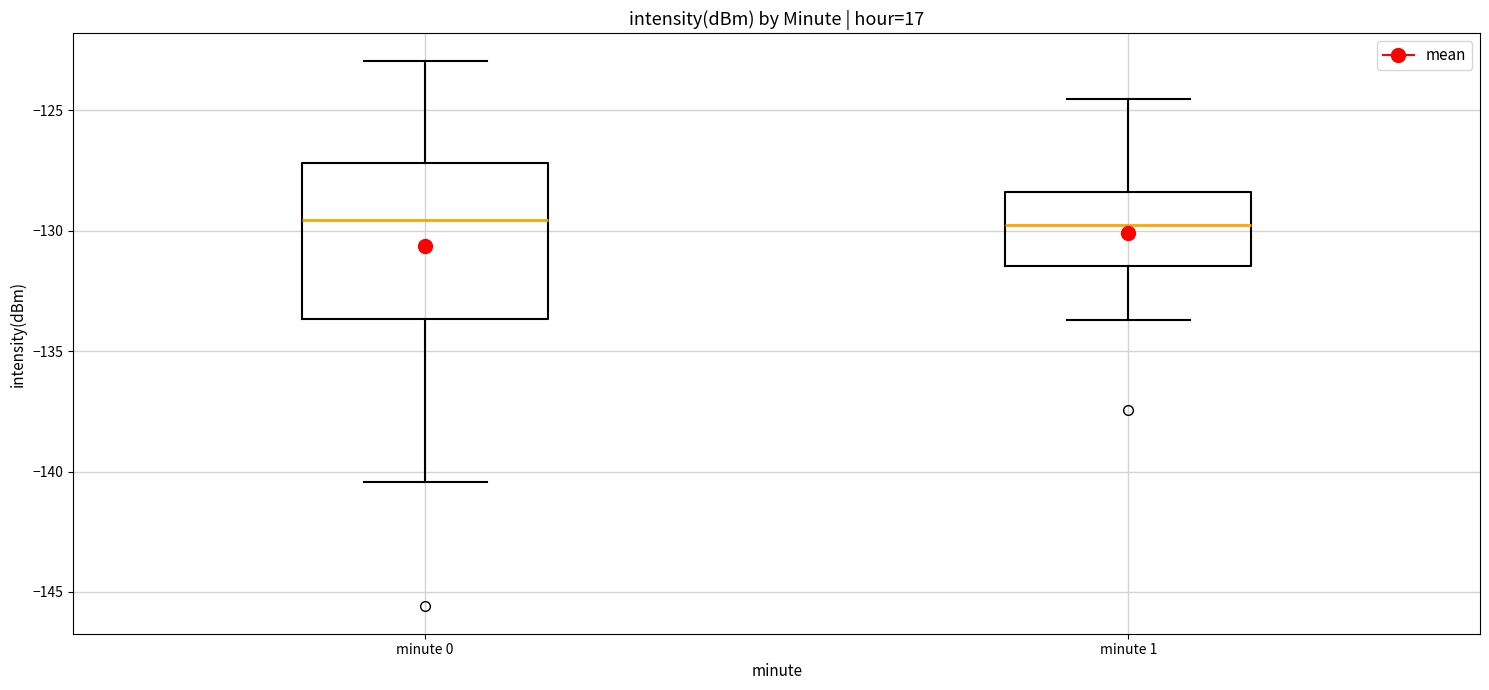

Where does the upper whisker of the box for minute 1 end on the y-axis? The values are not printed on the chart, so give them approximately, as read against the axis.

-124.5